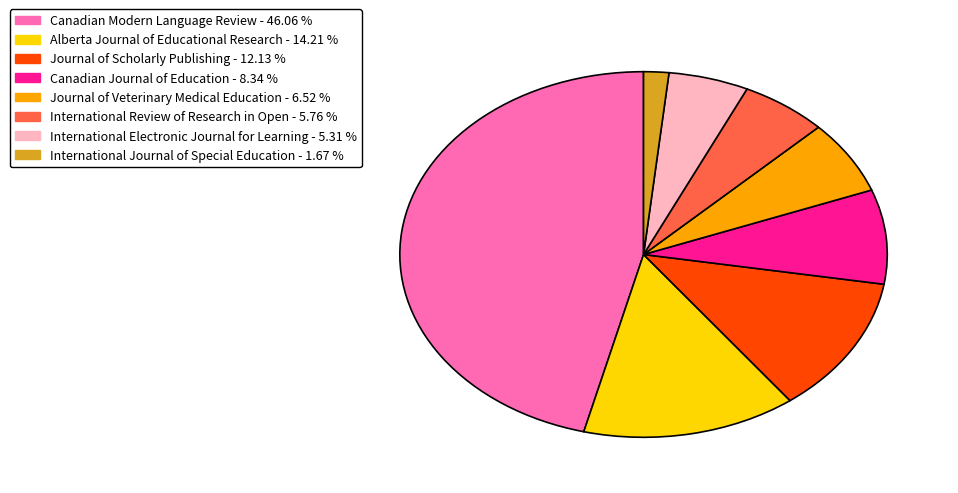

Does any single category account for the majority?

No